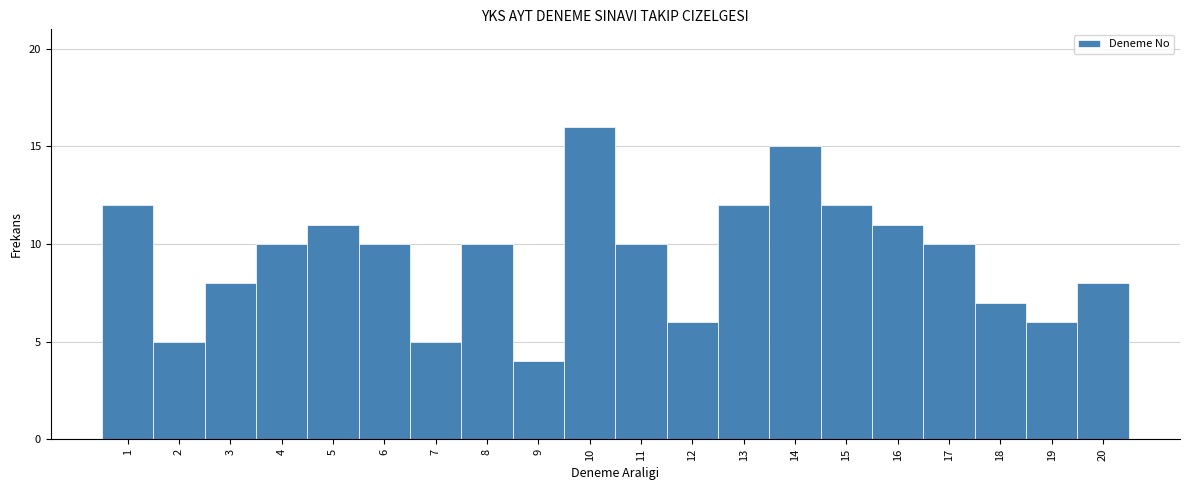

Over which range of the x-axis is the bar tallest?

9.5 to 10.5